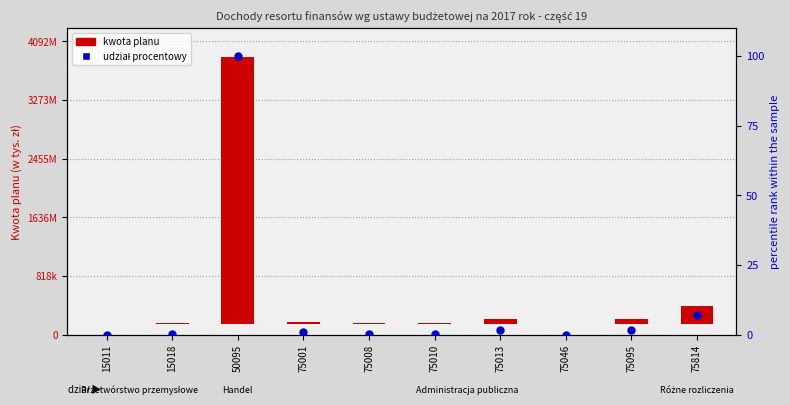

Between 15011 and 75046, which is larger?

75046